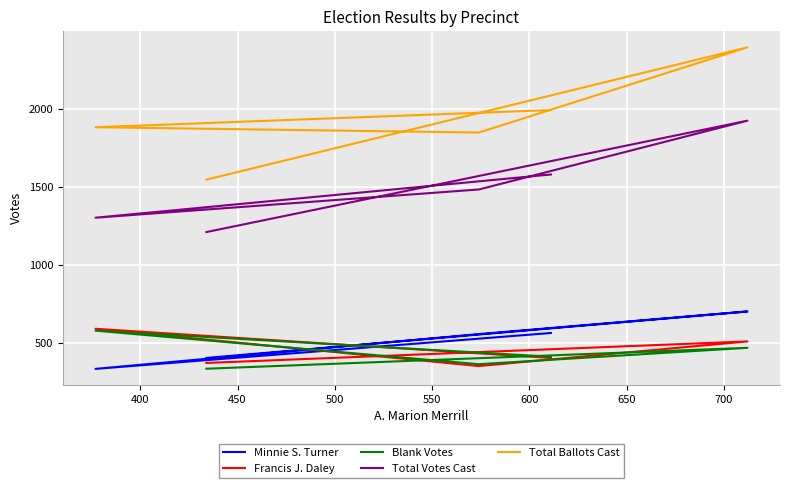

What are all the series names shown in the legend?

Minnie S. Turner, Francis J. Daley, Blank Votes, Total Votes Cast, Total Ballots Cast